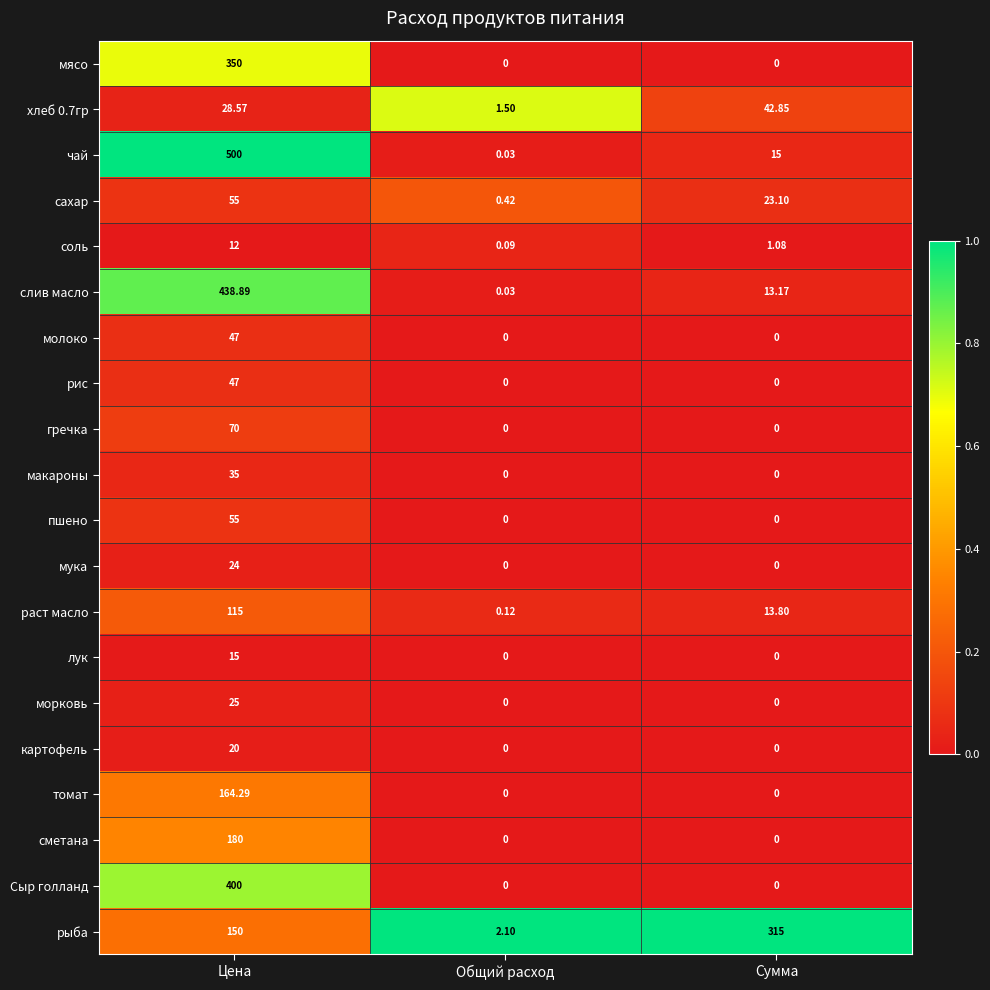

Between Цена and Сумма, which series saw the biggest shift?

чай